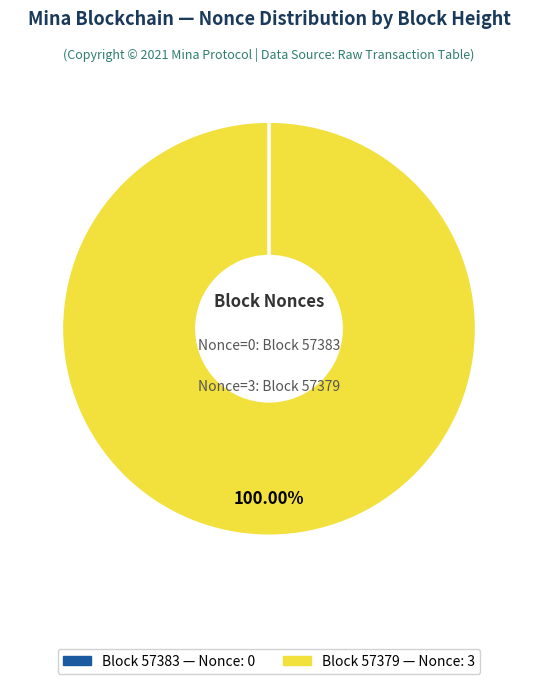

Does Block 57379 — Nonce: 3 account for over 50% of the chart?

Yes